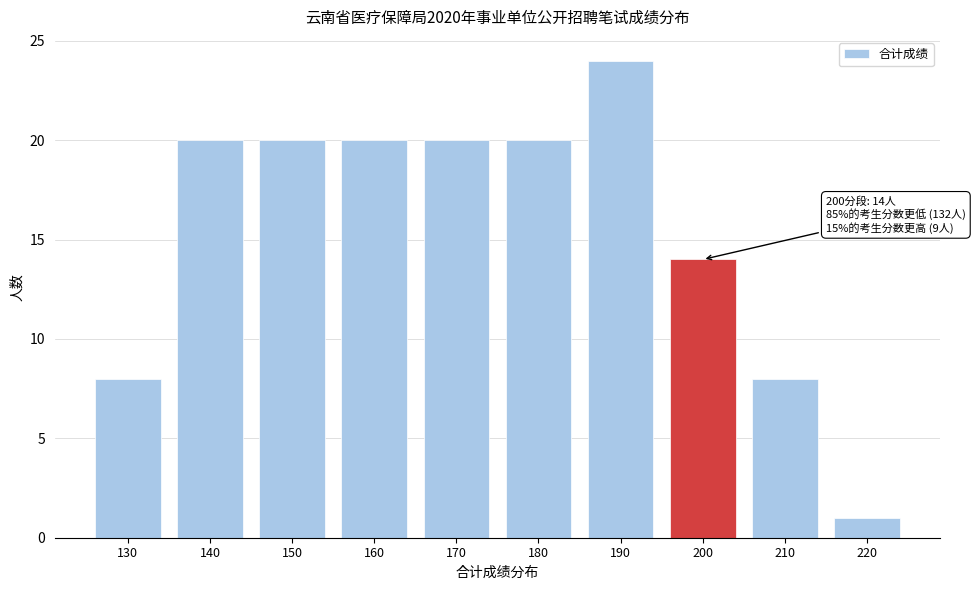

Reading left to right, what are all the values shown in this chart?

8	20	20	20	20	20	24	14	8	1